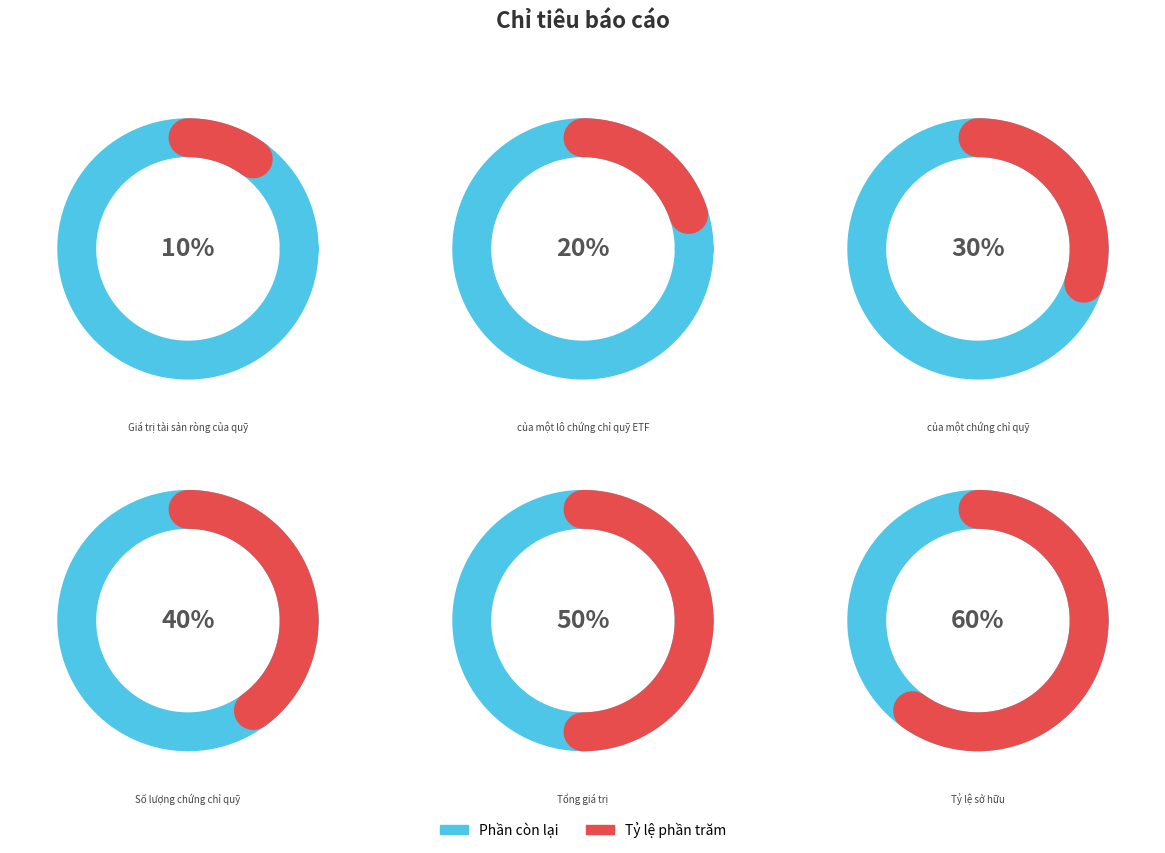

How many slices are in this pie chart?

6